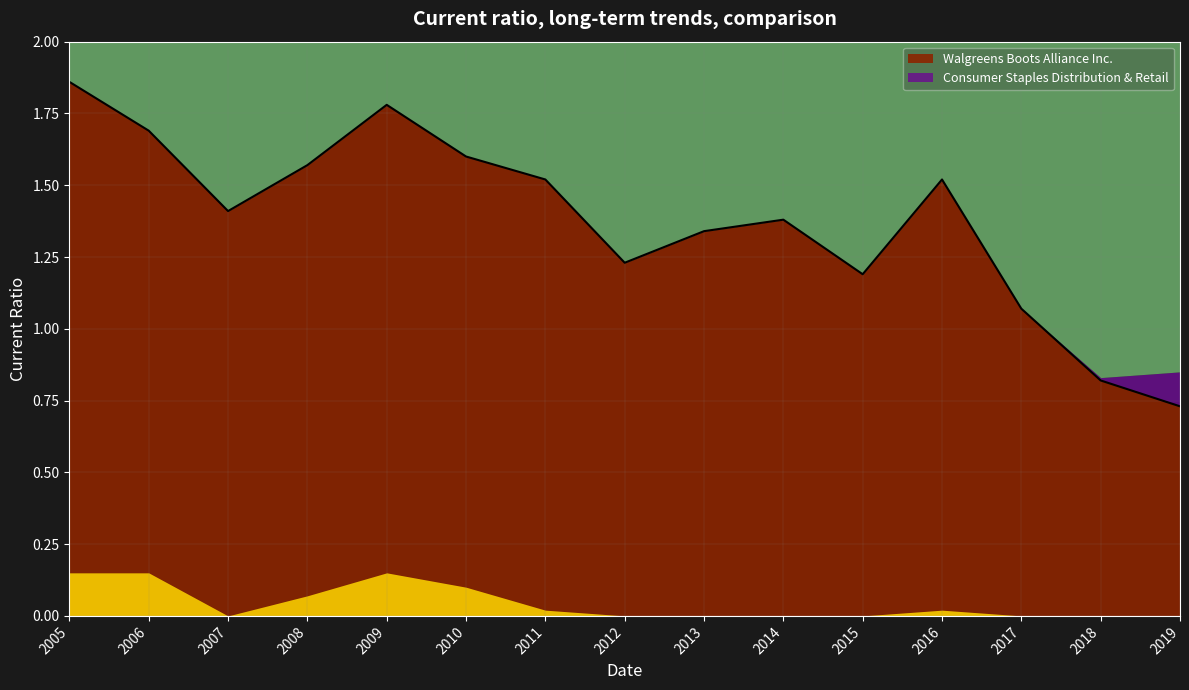

What is the change in value from 2013 to 2017?

-0.3